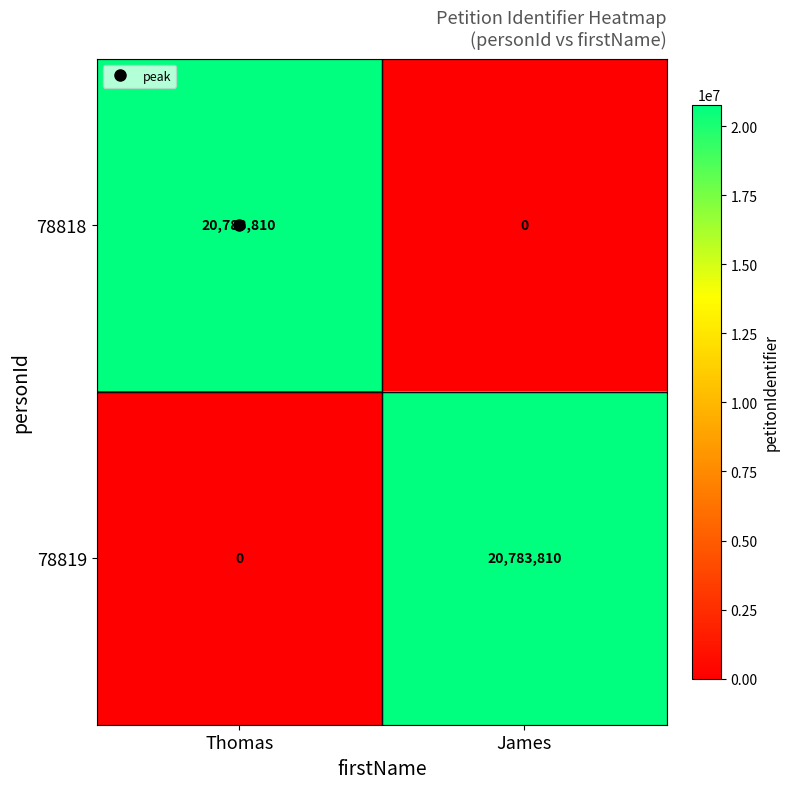

Rank the series at Thomas from lowest to highest value.

78819, 78818